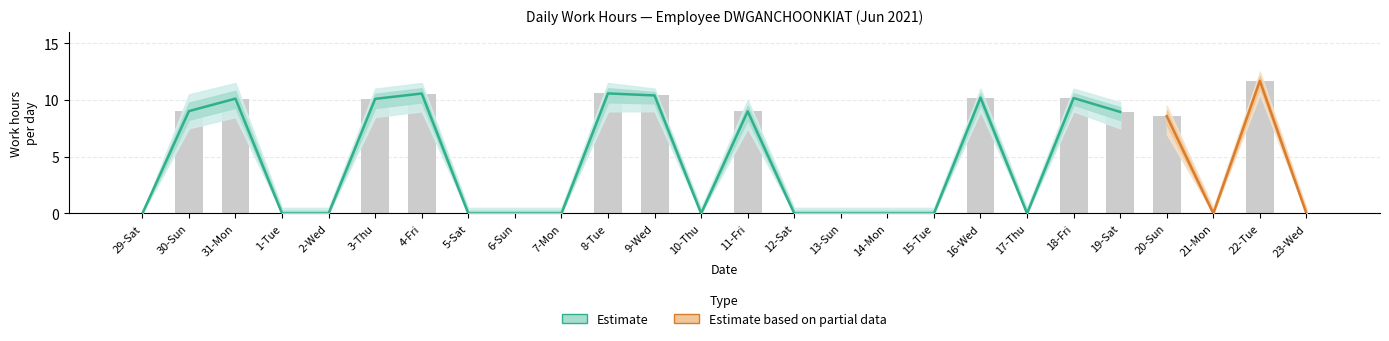

What is the label of the 1st bar from the left?

29-Sat